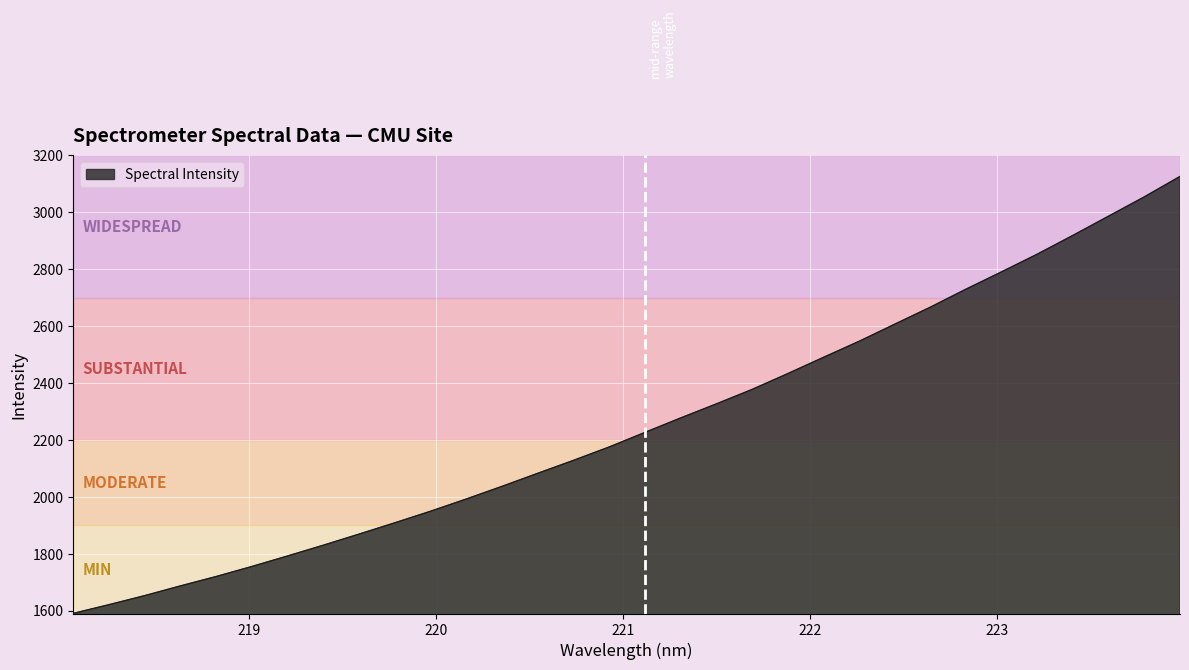

What is the maximum value shown in the chart?

3125.4